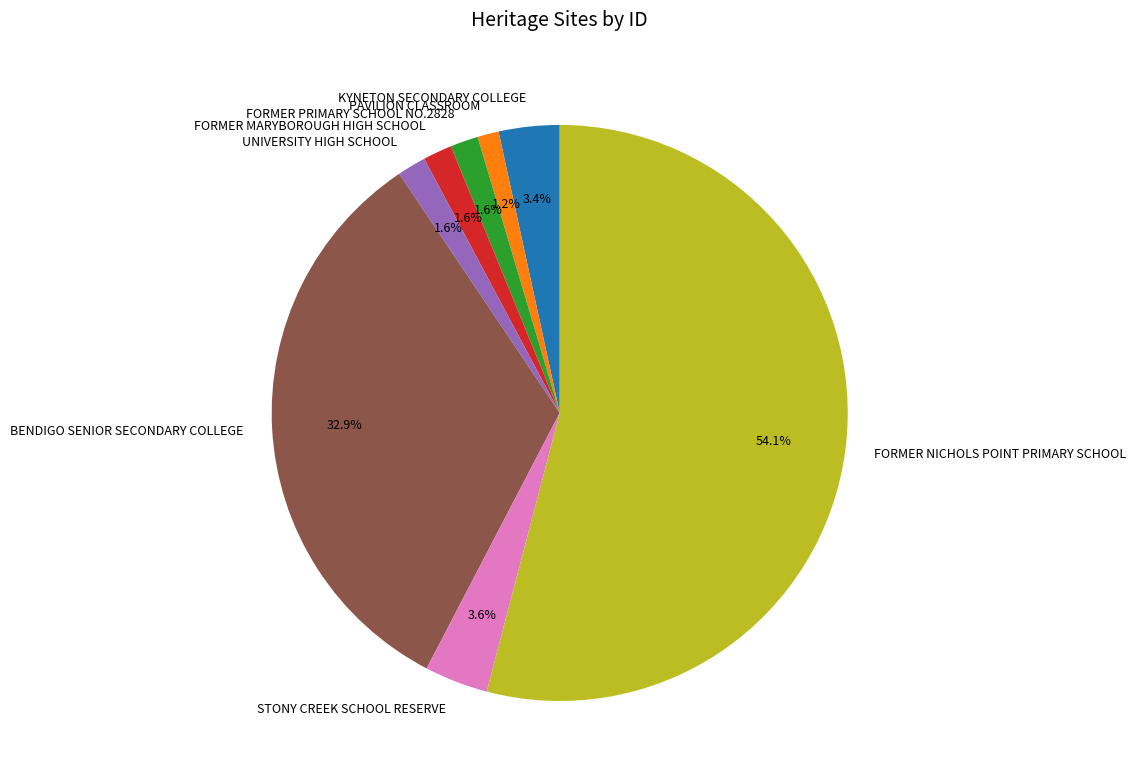

Approximately how many times larger is the value at BENDIGO SENIOR SECONDARY COLLEGE compared to FORMER NICHOLS POINT PRIMARY SCHOOL?

0.6